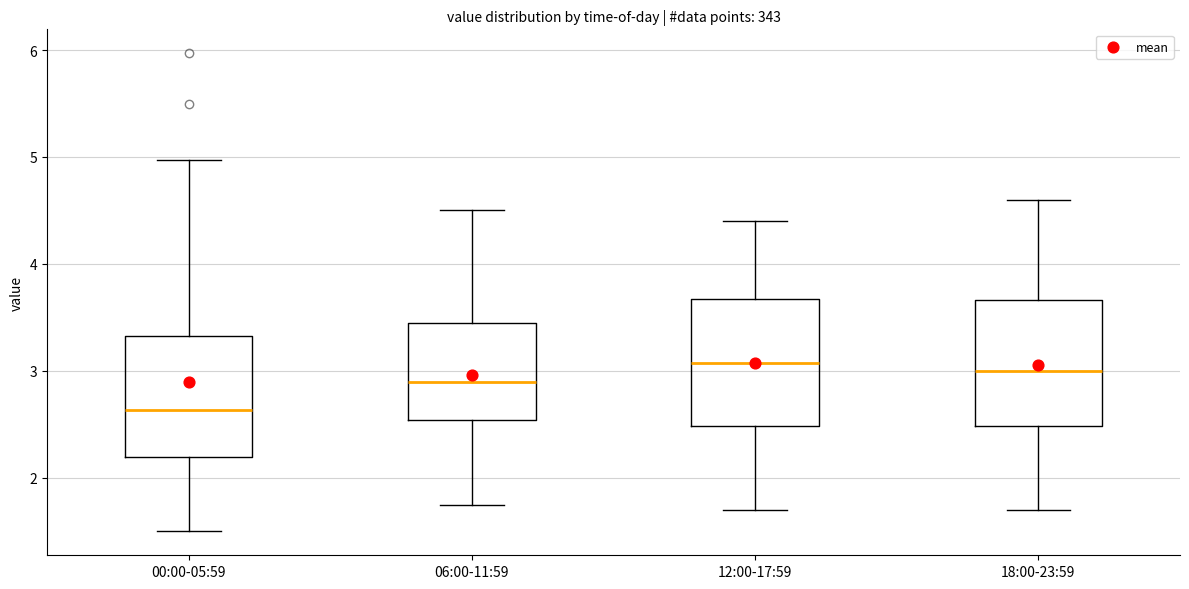

Reading left to right, transcribe this box plot: for each box, give where its median line is, the range the box spans, and where its two whiskers end, as read against the y-axis. The values are not printed on the chart, so give them approximately, as read against the axis.

00:00-05:59: median 2.6, box 2.2 to 3.3, whiskers 1.5 to 5.0
06:00-11:59: median 2.9, box 2.5 to 3.5, whiskers 1.8 to 4.5
12:00-17:59: median 3.1, box 2.5 to 3.7, whiskers 1.7 to 4.4
18:00-23:59: median 3.0, box 2.5 to 3.7, whiskers 1.7 to 4.6